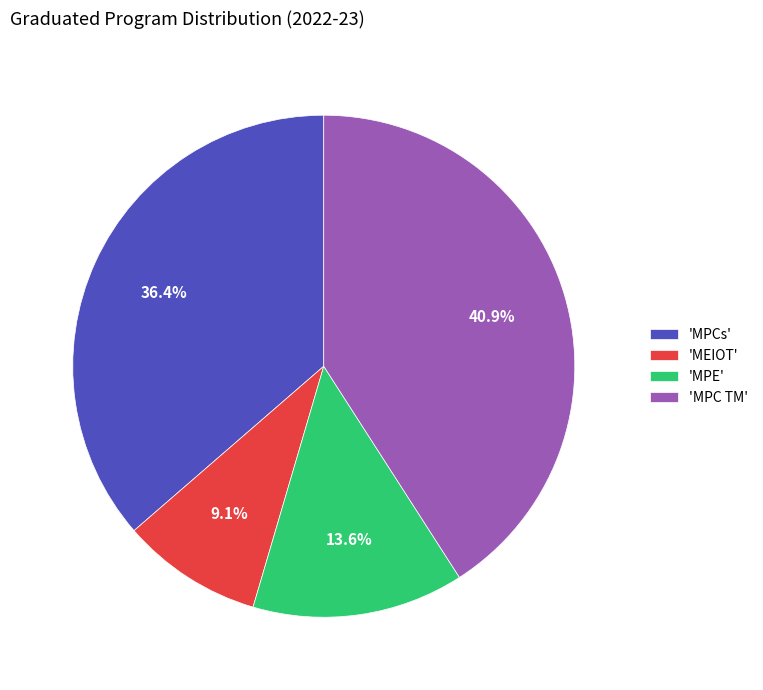

To the nearest percent, what is the average slice percentage?

25%